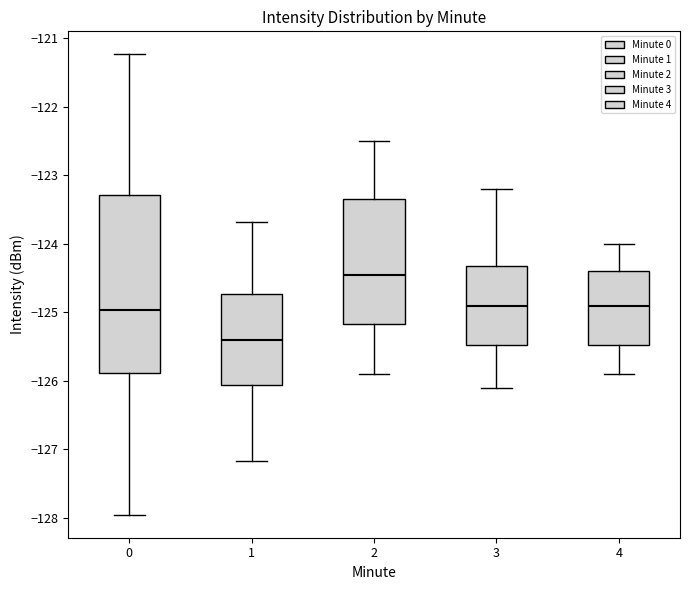

Comparing the boxes themselves (not the whiskers), which one is the tallest?

0